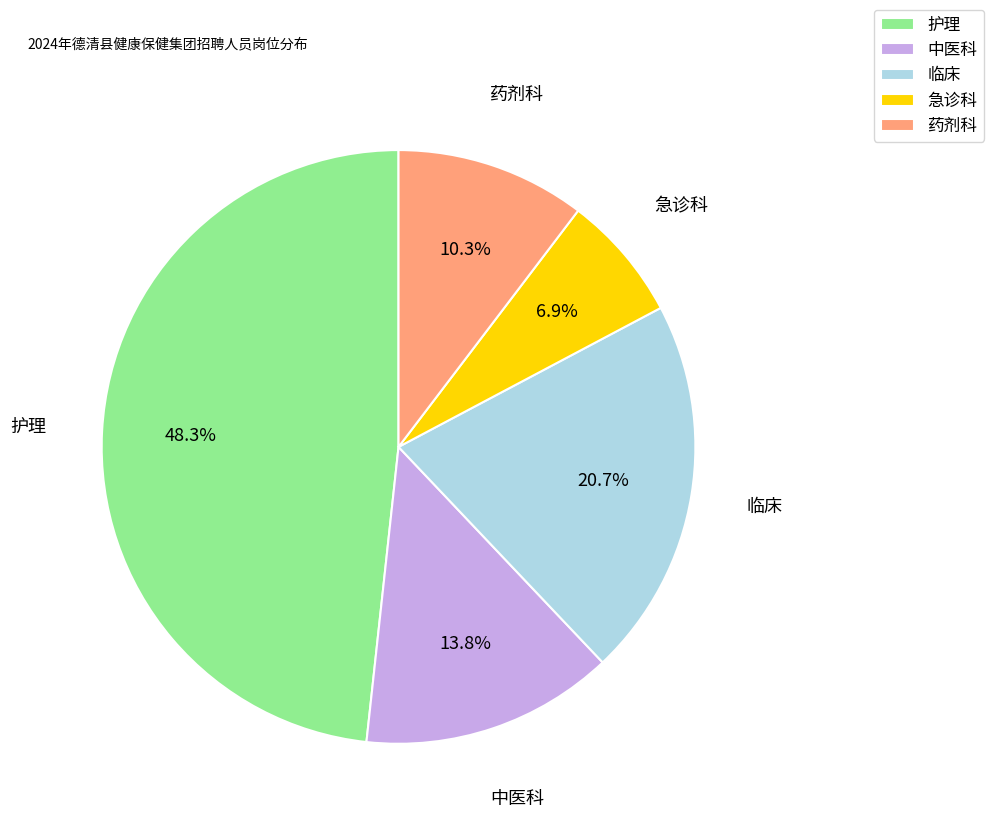

Rank the categories by value from highest to lowest.

护理, 临床, 中医科, 药剂科, 急诊科